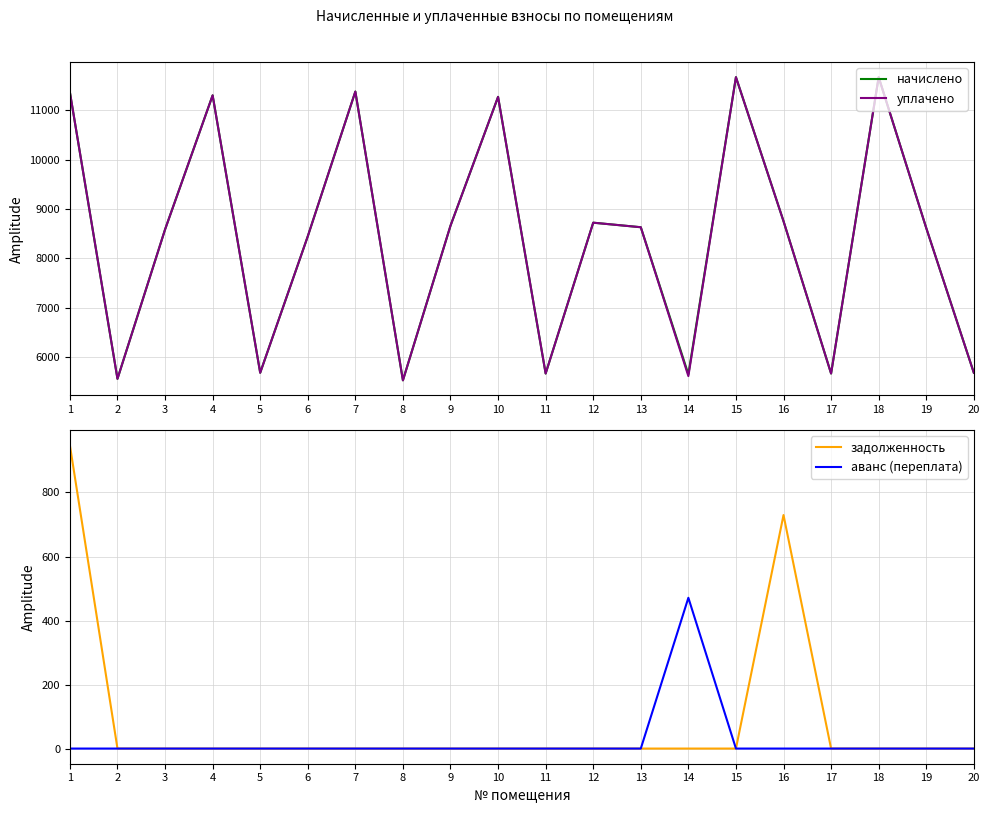

The начислено series shows 5560.3 at 2. True or false?

True